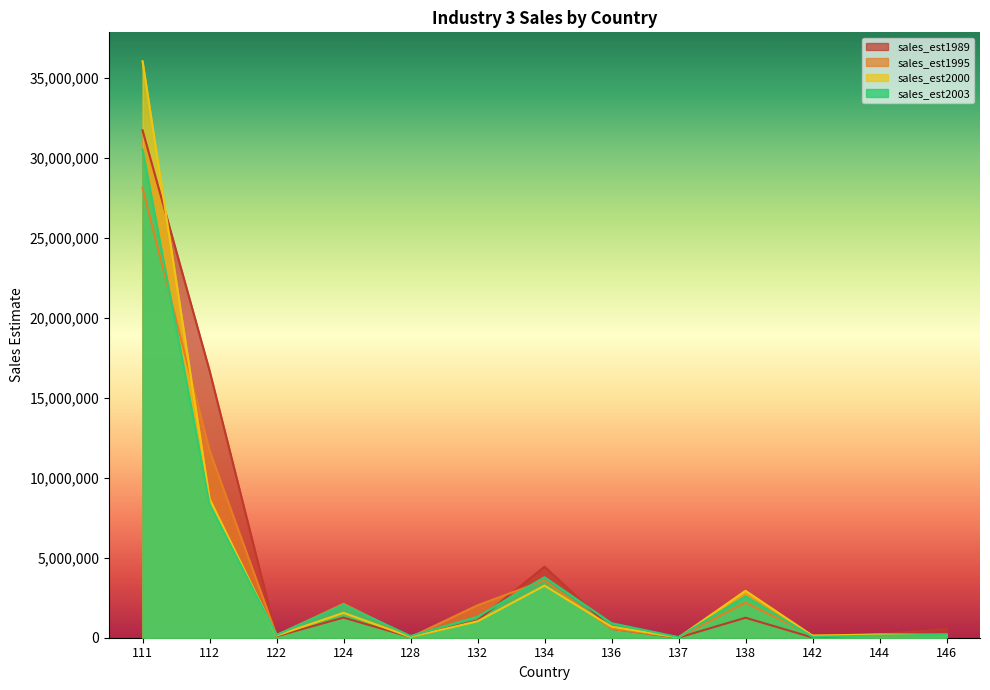

How many lines are shown in the chart?

4